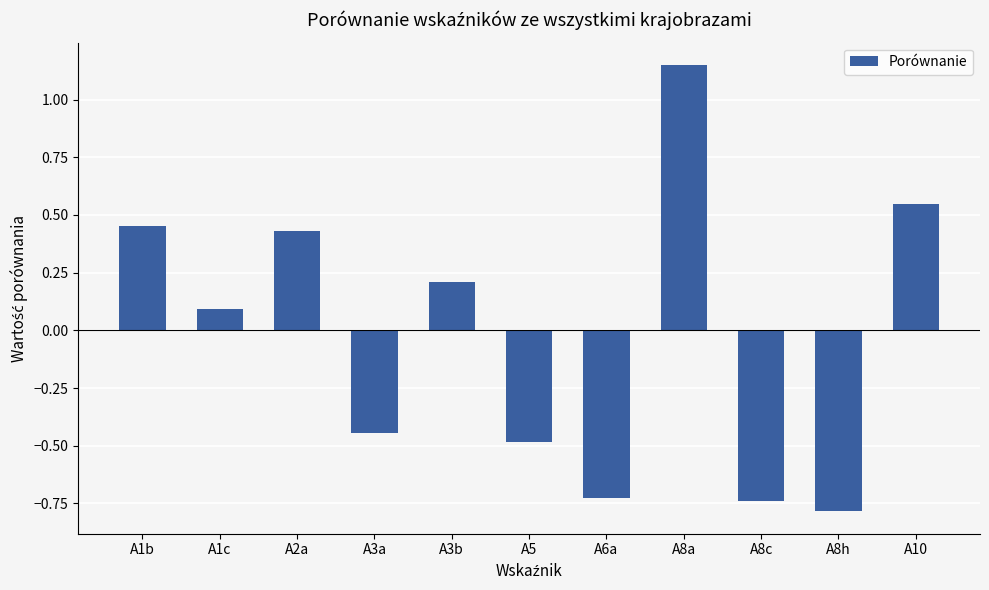

Where does the data first go above 0?

A1b